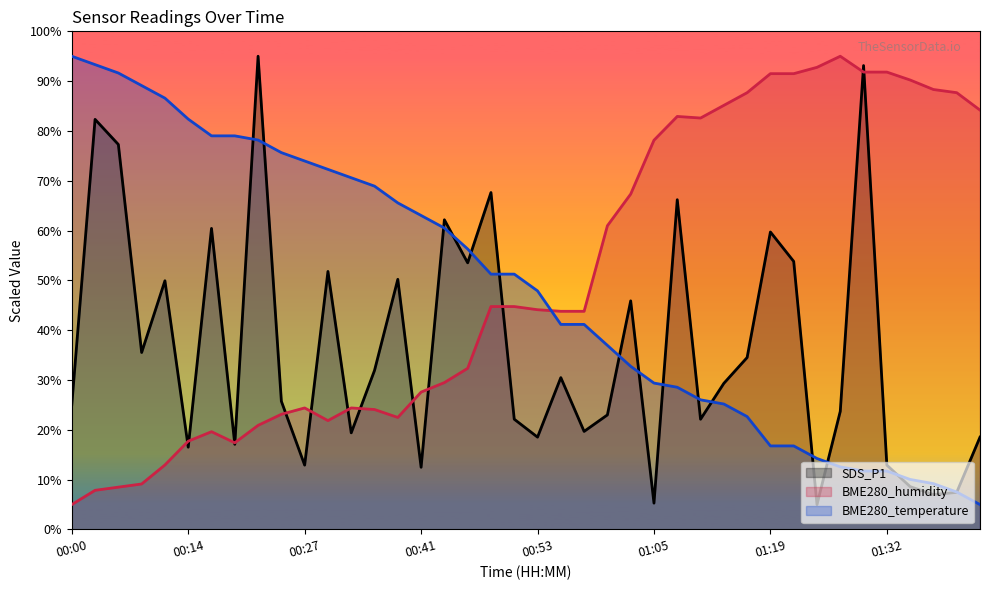

Where do BME280_humidity and SDS_P1 first cross each other?

00:12 and 00:14